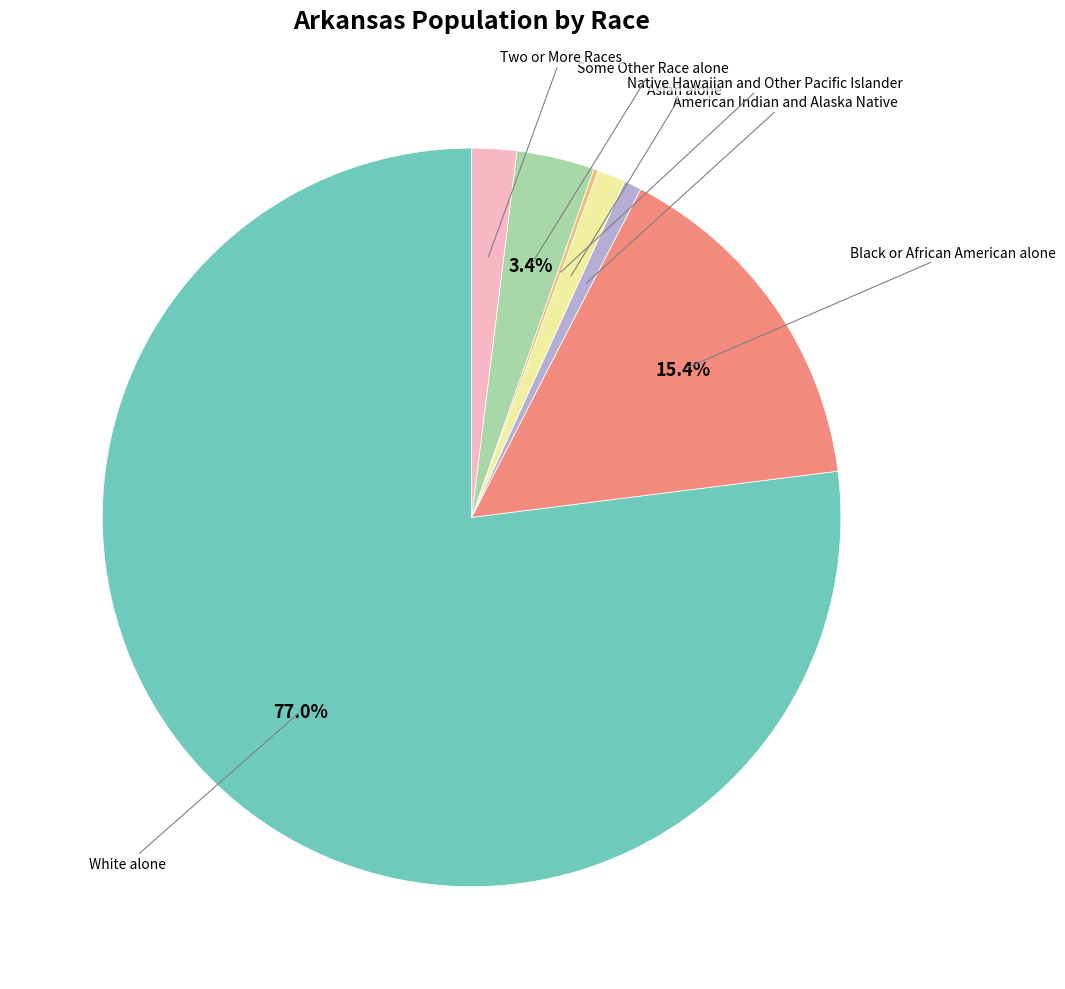

Is there any slice that represents more than half of the pie?

Yes